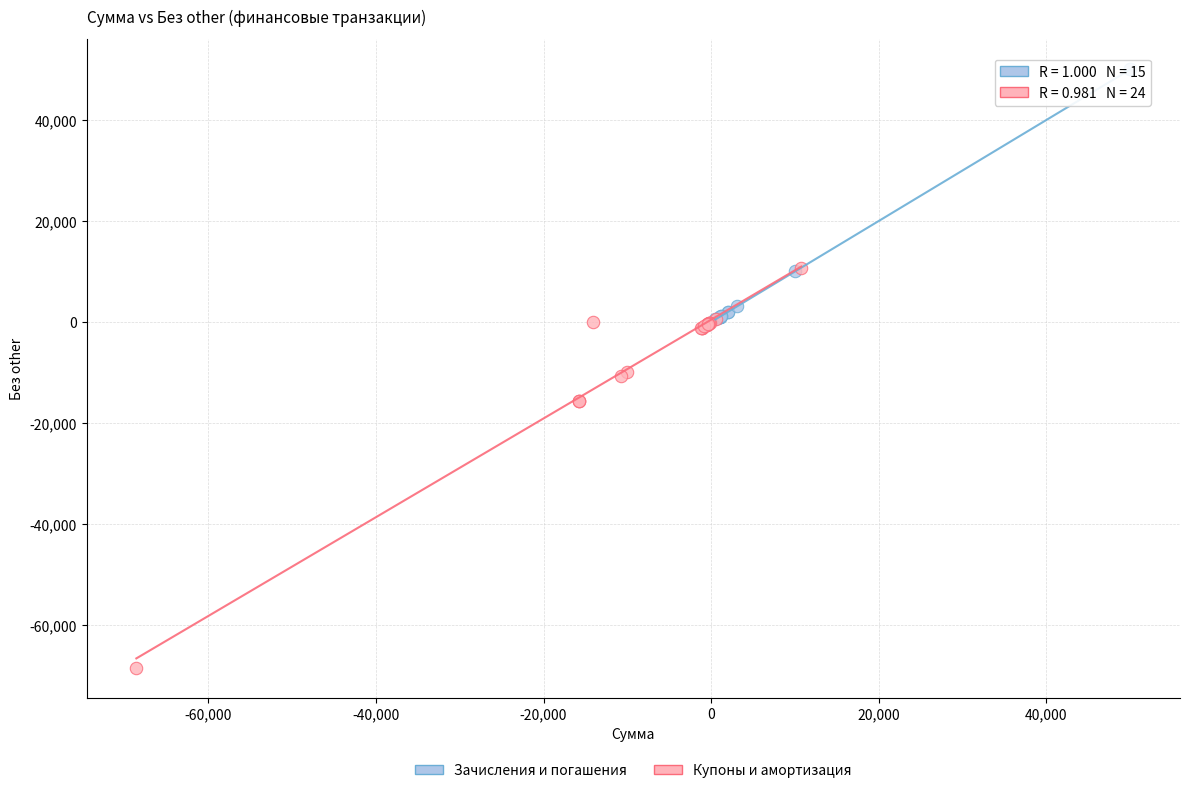

Which series contains the highest Y value?

Зачисления и погашения